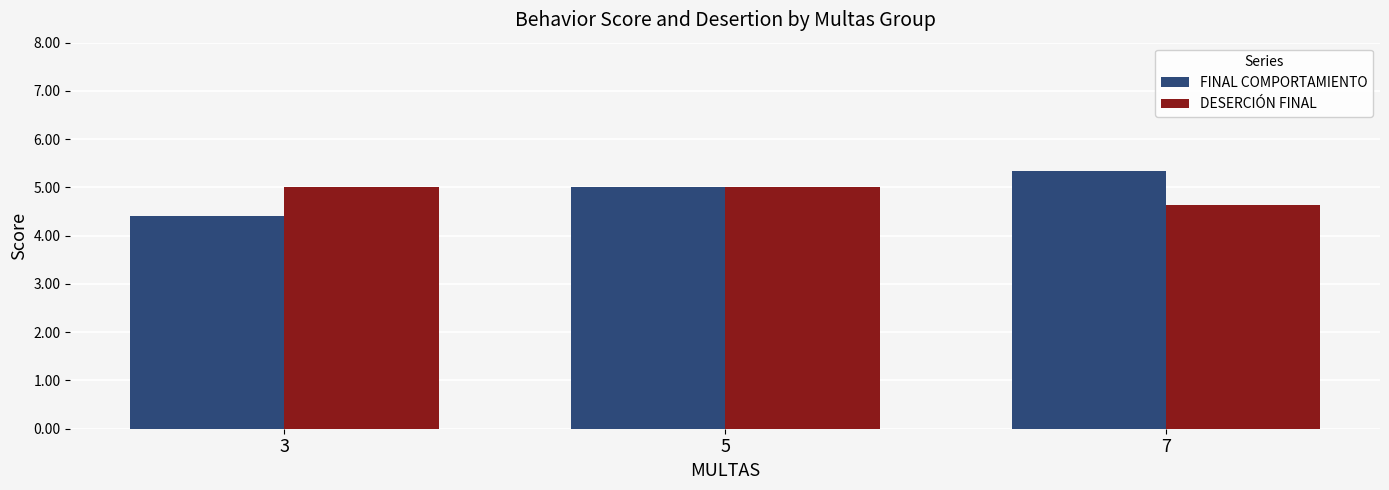

Are the bars grouped side by side (vs. stacked)?

Yes